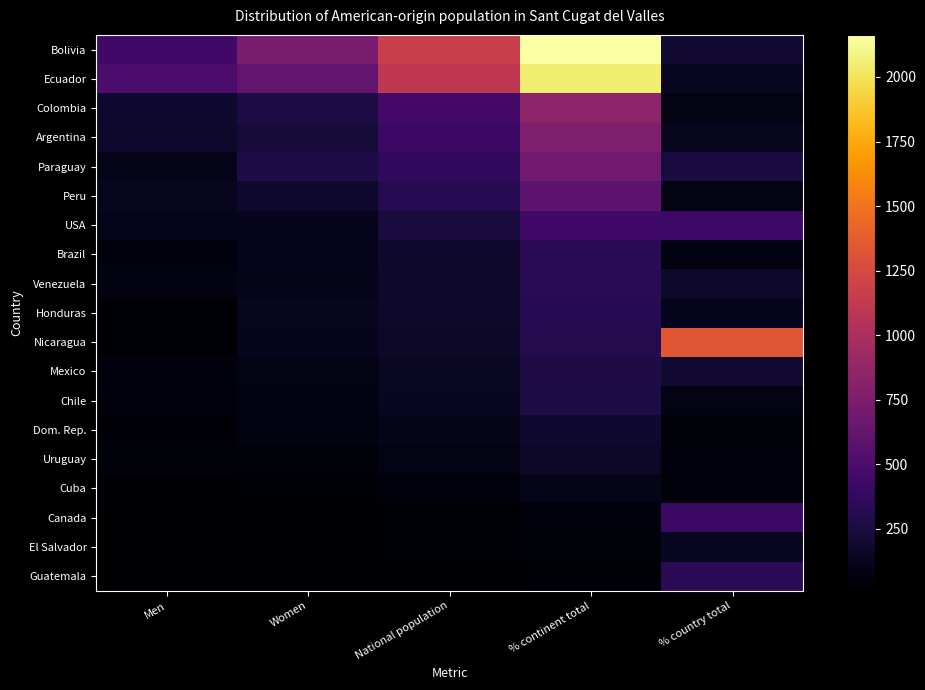

Which series has the largest total across all categories?

Bolivia